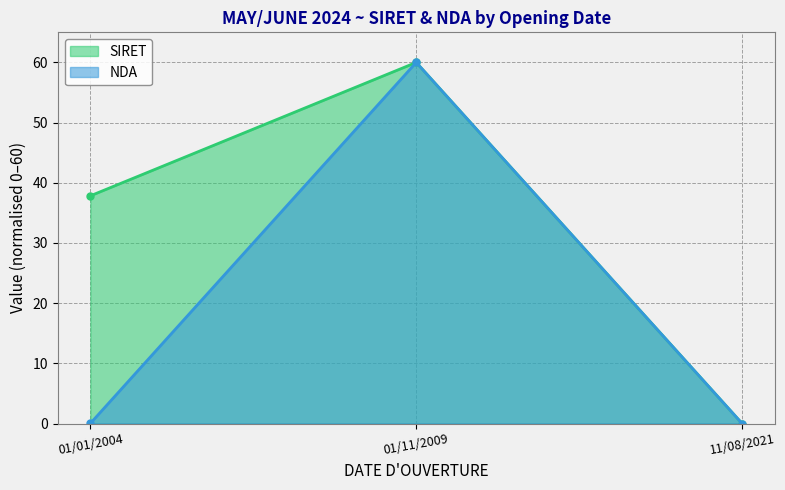

What is the difference between the SIRET values at 11/08/2021 and 01/11/2009?

60.0